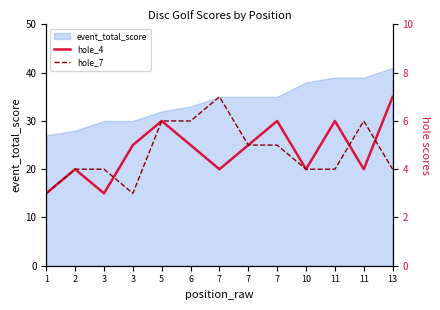

At how many categories does at least one series exceed 4?

9